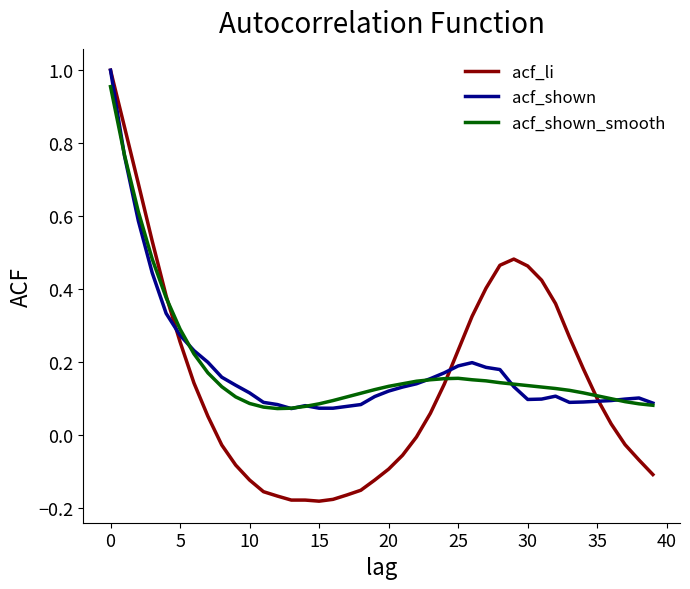

Which series has the widest spread of values?

acf_li